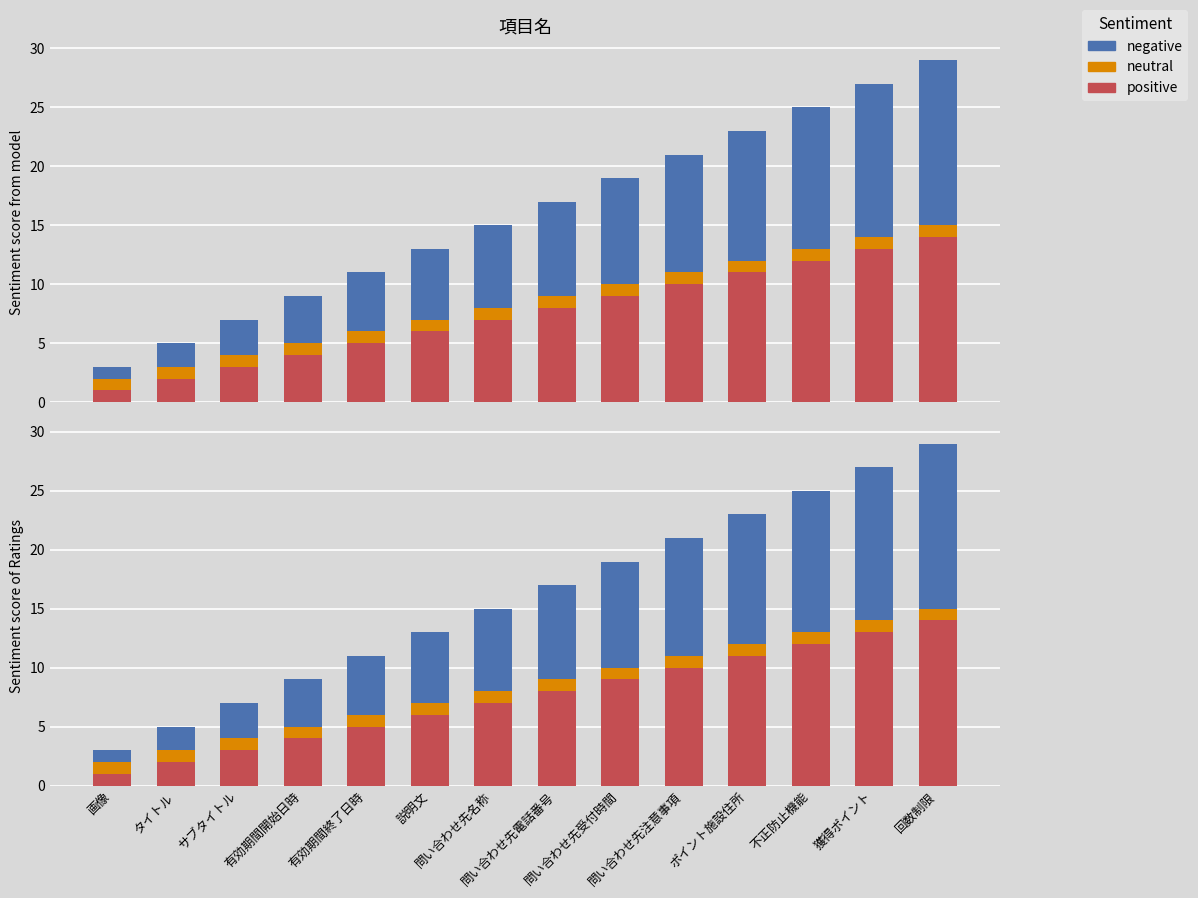

What is the value of the neutral bar at the 4th from the left?

1